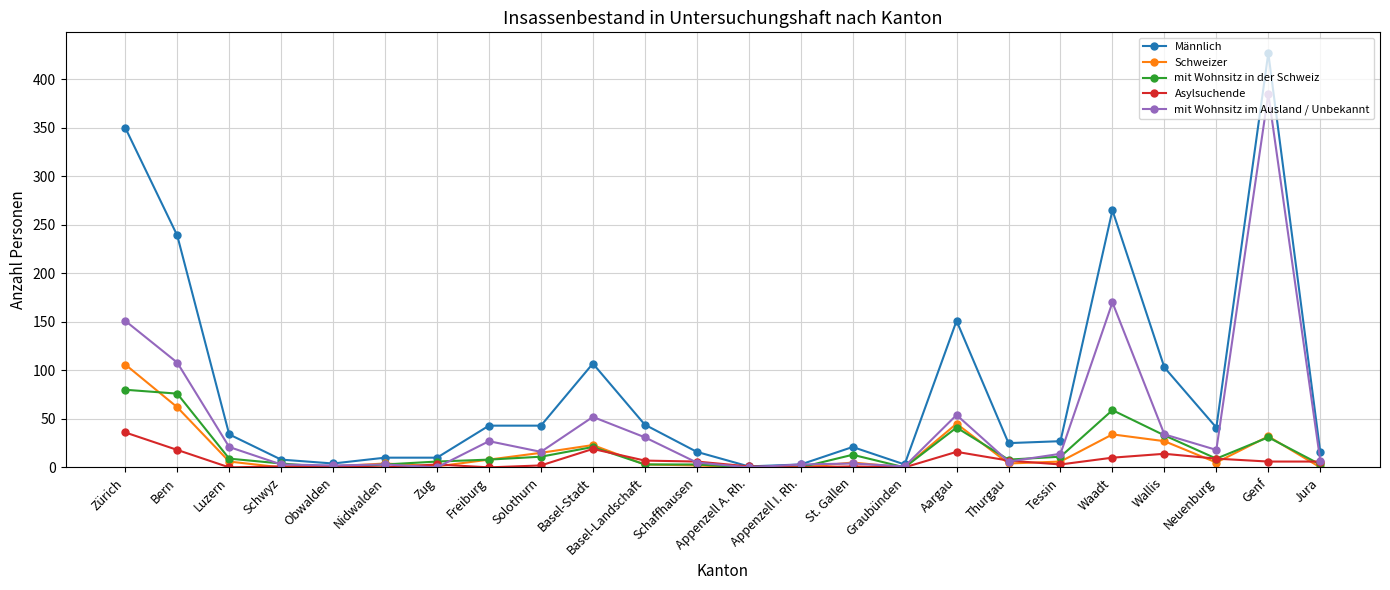

Which series has the largest total across all categories?

Männlich